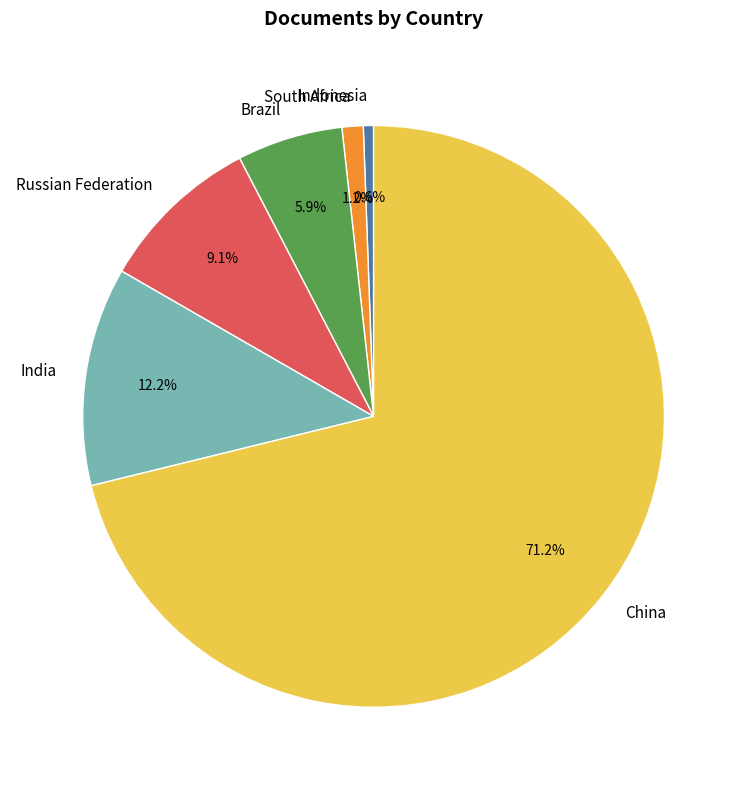

Count the number of slices in the pie.

6